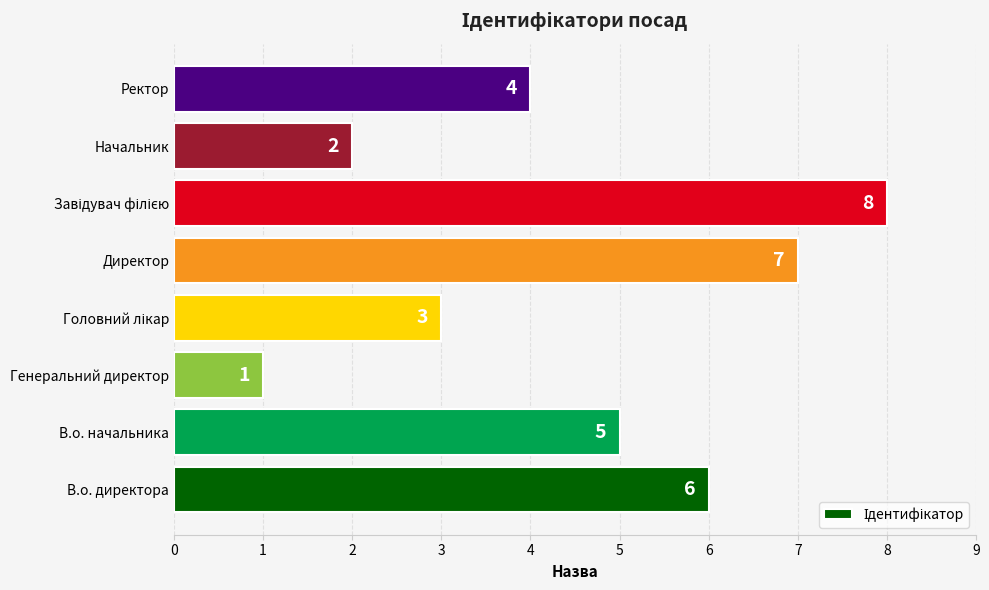

How many data points are less than 5?

4